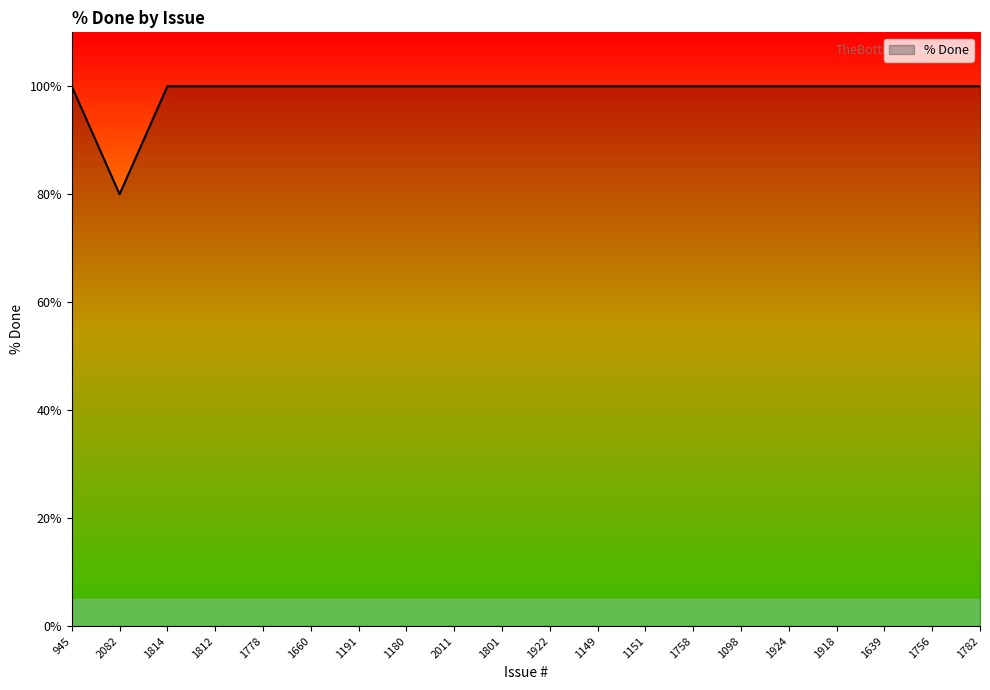

What is the difference between the maximum and minimum values?

20